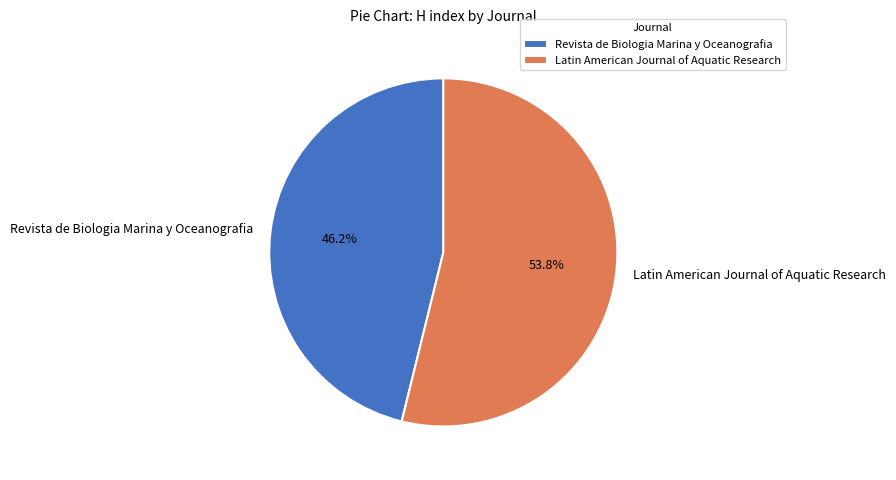

What is the ratio of the value at Latin American Journal of Aquatic Research to the value at Revista de Biologia Marina y Oceanografia?

1.2